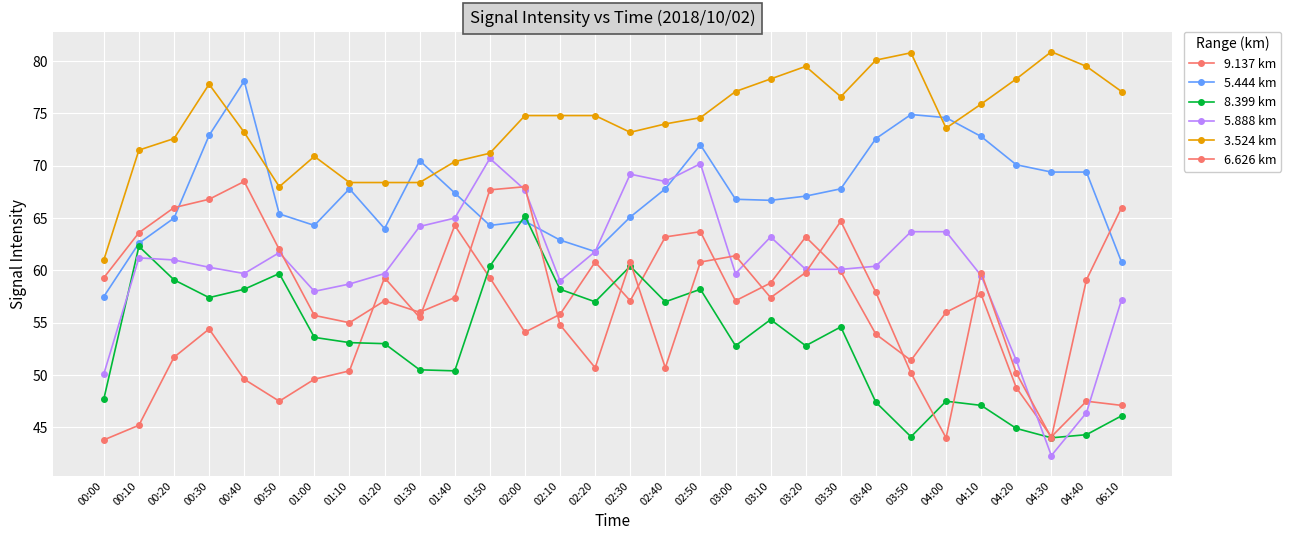

What is the value of the 5.888 km point at the 10th from the left?

64.2